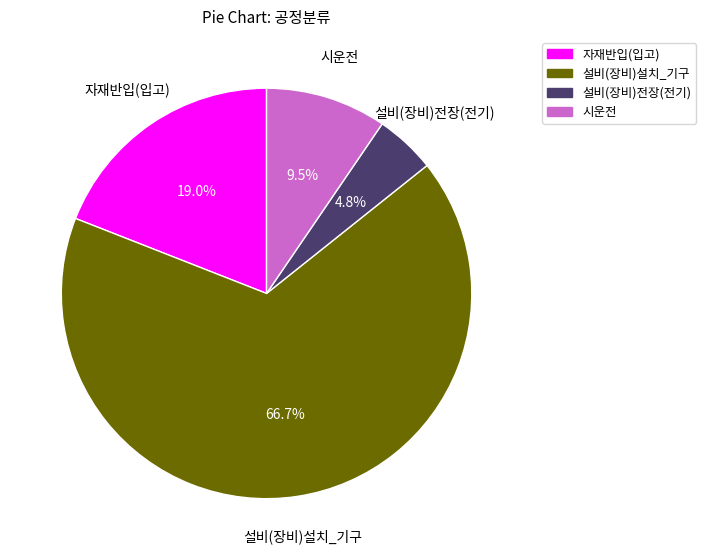

Count the number of slices in the pie.

4